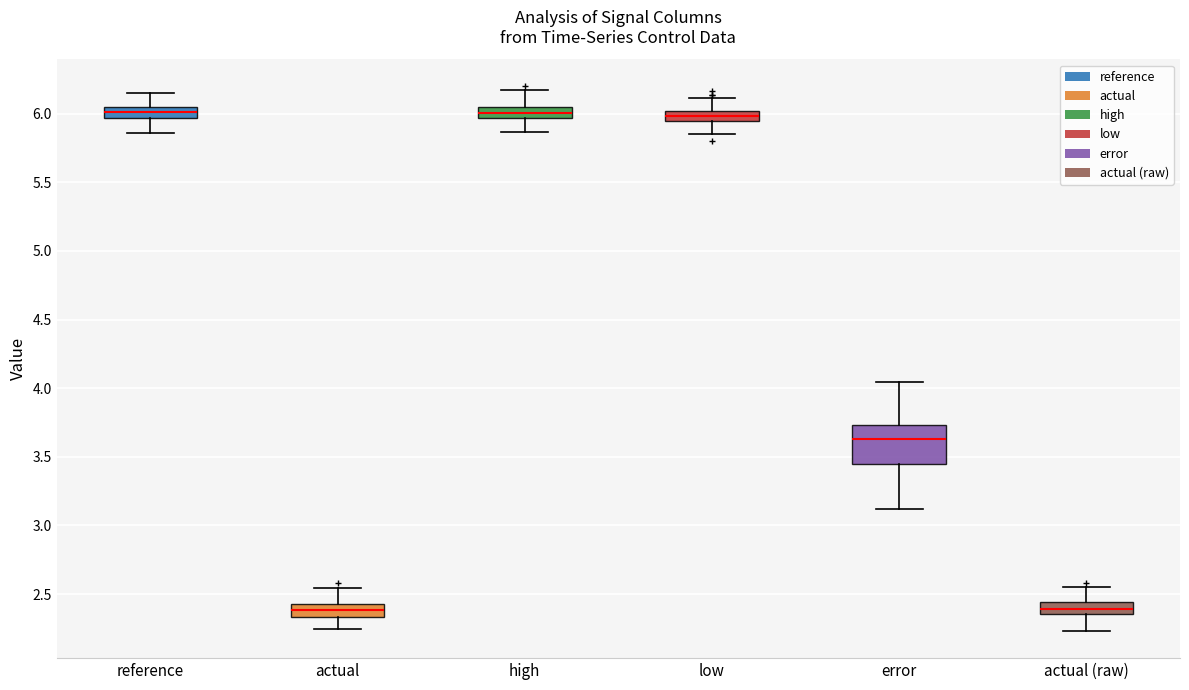

Comparing the boxes themselves (not the whiskers), which one is the tallest?

error